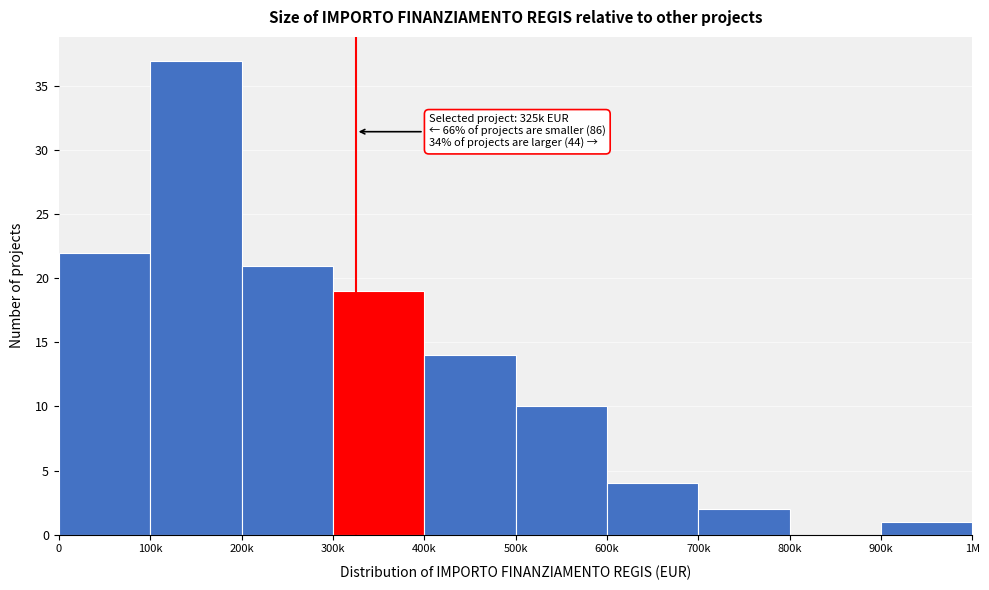

Reading left to right, extract all data points from this chart.

0=22	100k=37	200k=21	300k=19	400k=14	500k=10	600k=4	700k=2	800k=0	900k=1